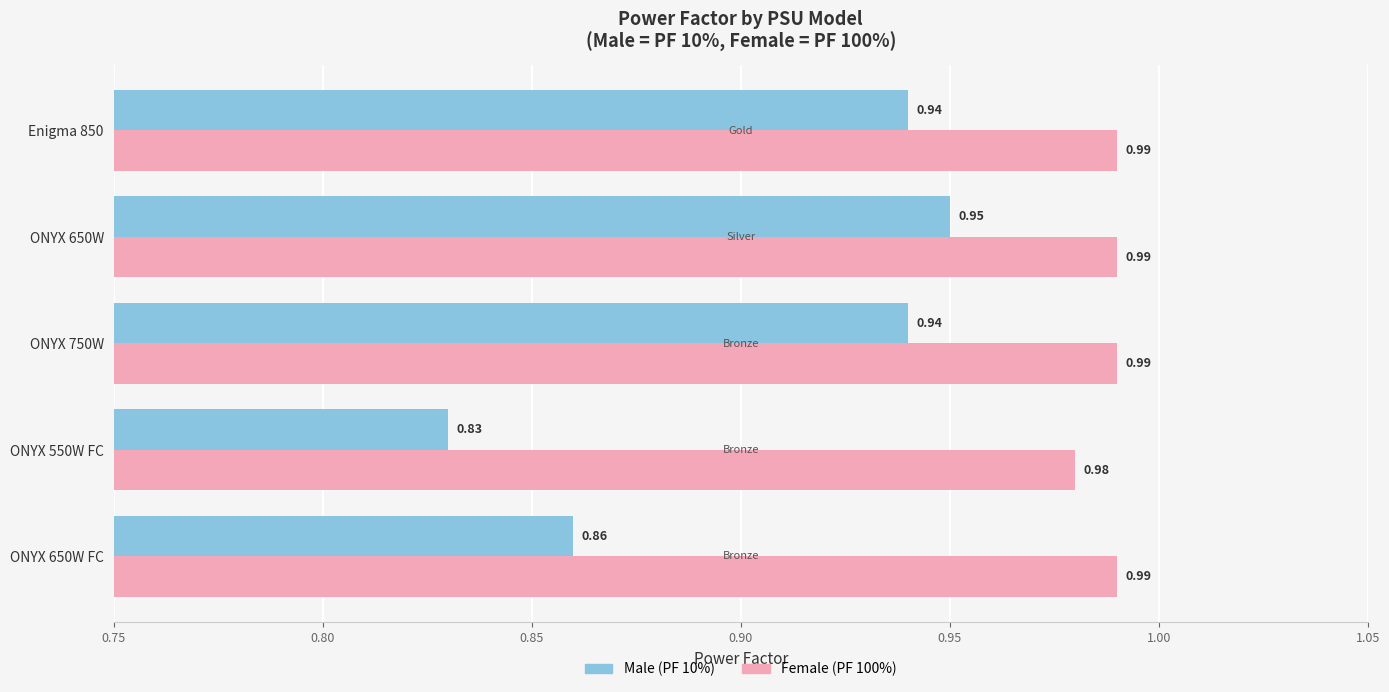

At which category is the sum across all series the highest?

ONYX 650W